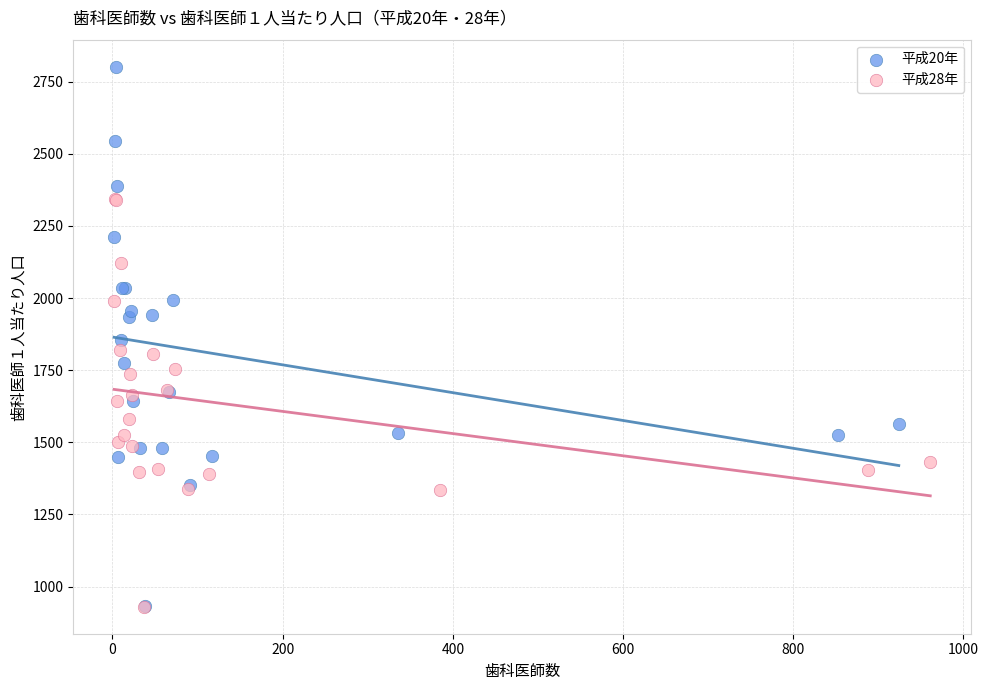

Which series contains the highest Y value?

平成20年